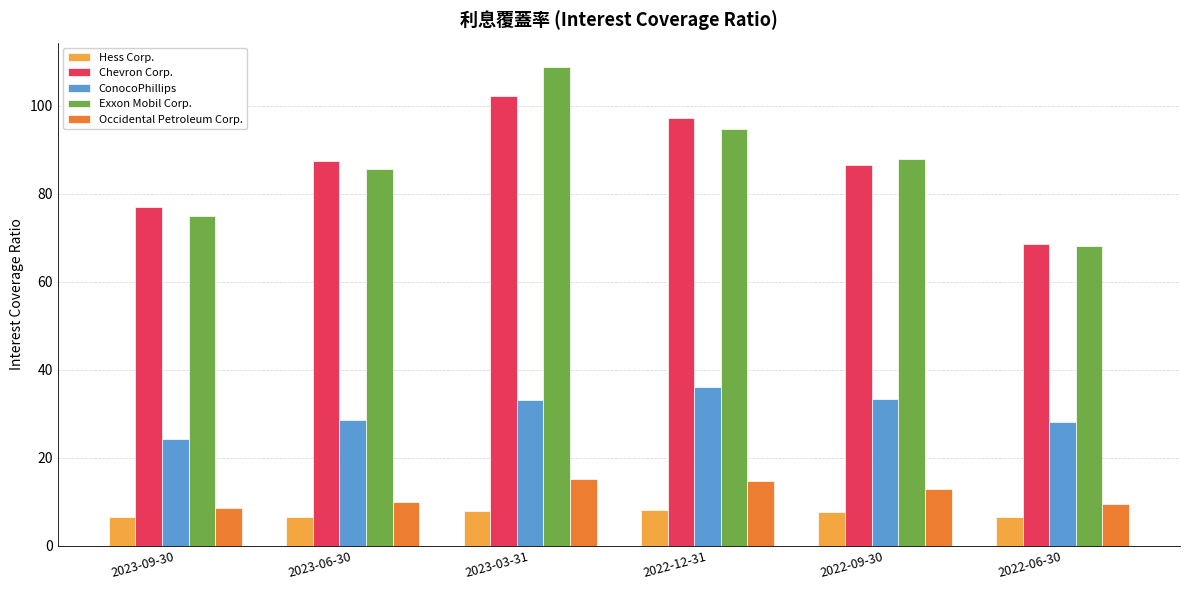

Is the value of Chevron Corp. at 2023-09-30 greater than the value of ConocoPhillips at 2022-09-30?

Yes